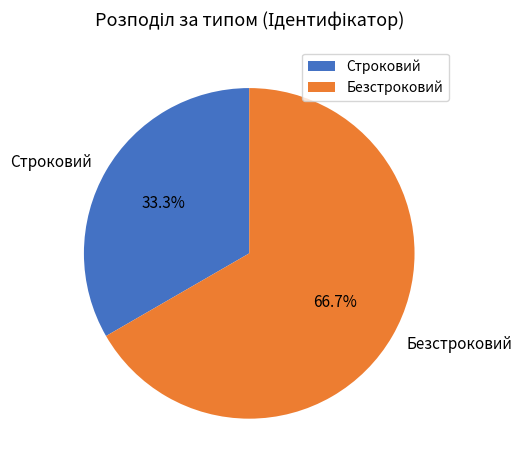

Is it true that Строковий is 23% of the pie?

False